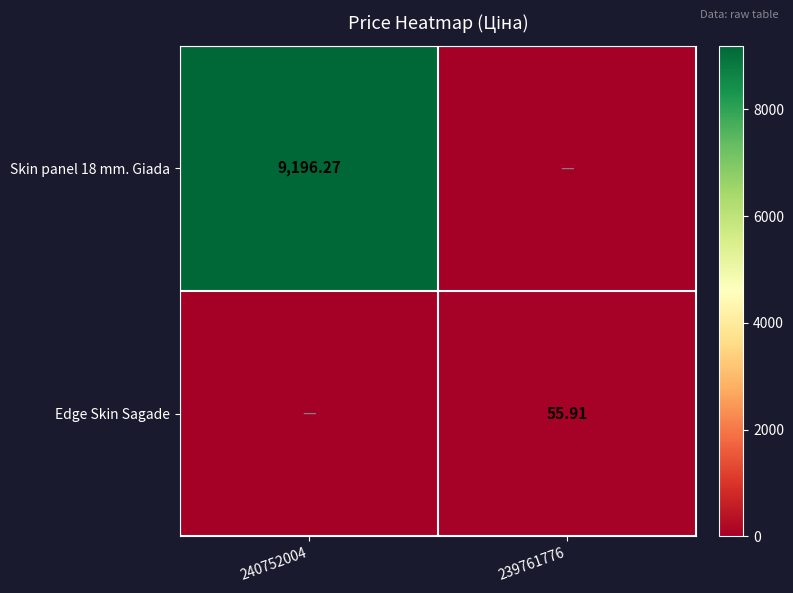

Is the value of Skin panel 18 mm. Giada at 240752004 greater than the value of Edge Skin Sagade at 239761776?

Yes